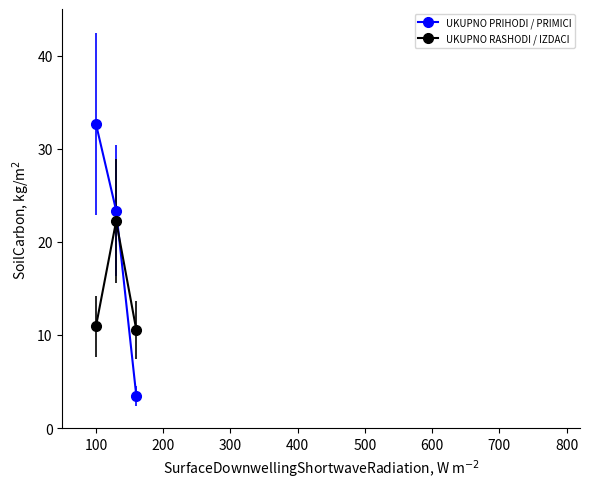

What is the value of the UKUPNO RASHODI / IZDACI point at the 2nd from the left?

22.2